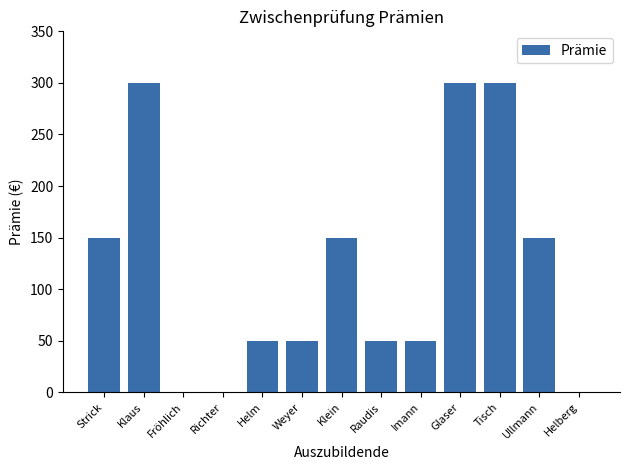

The value at Glaser is 300. True or false?

True